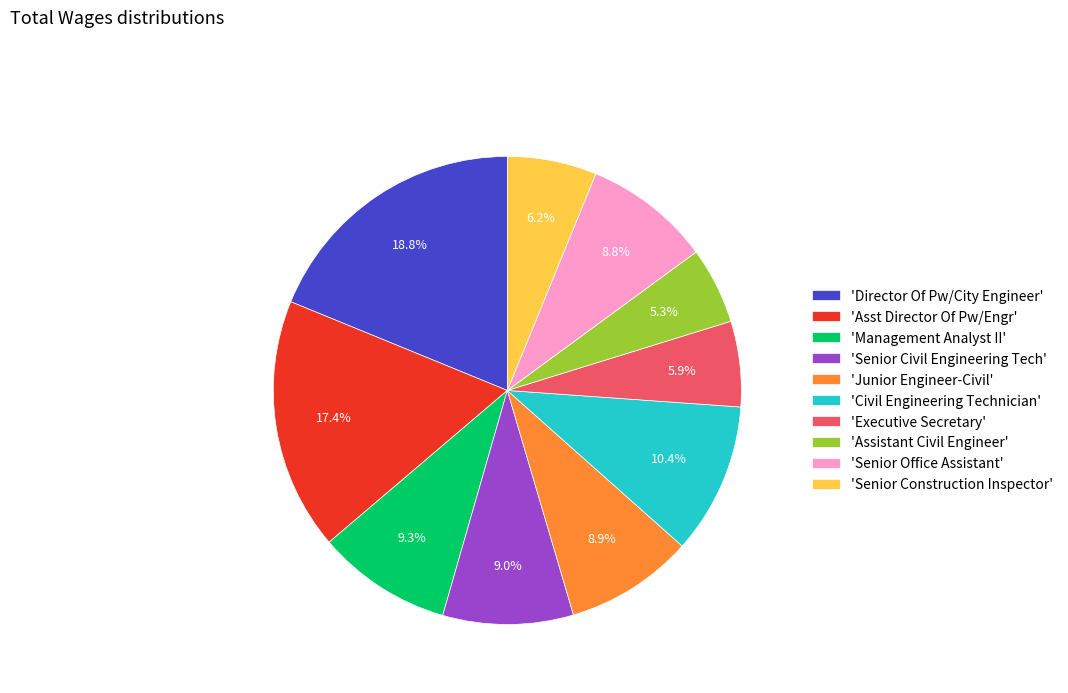

What is the ratio of the value at 'Senior Office Assistant' to the value at 'Civil Engineering Technician'?

0.8